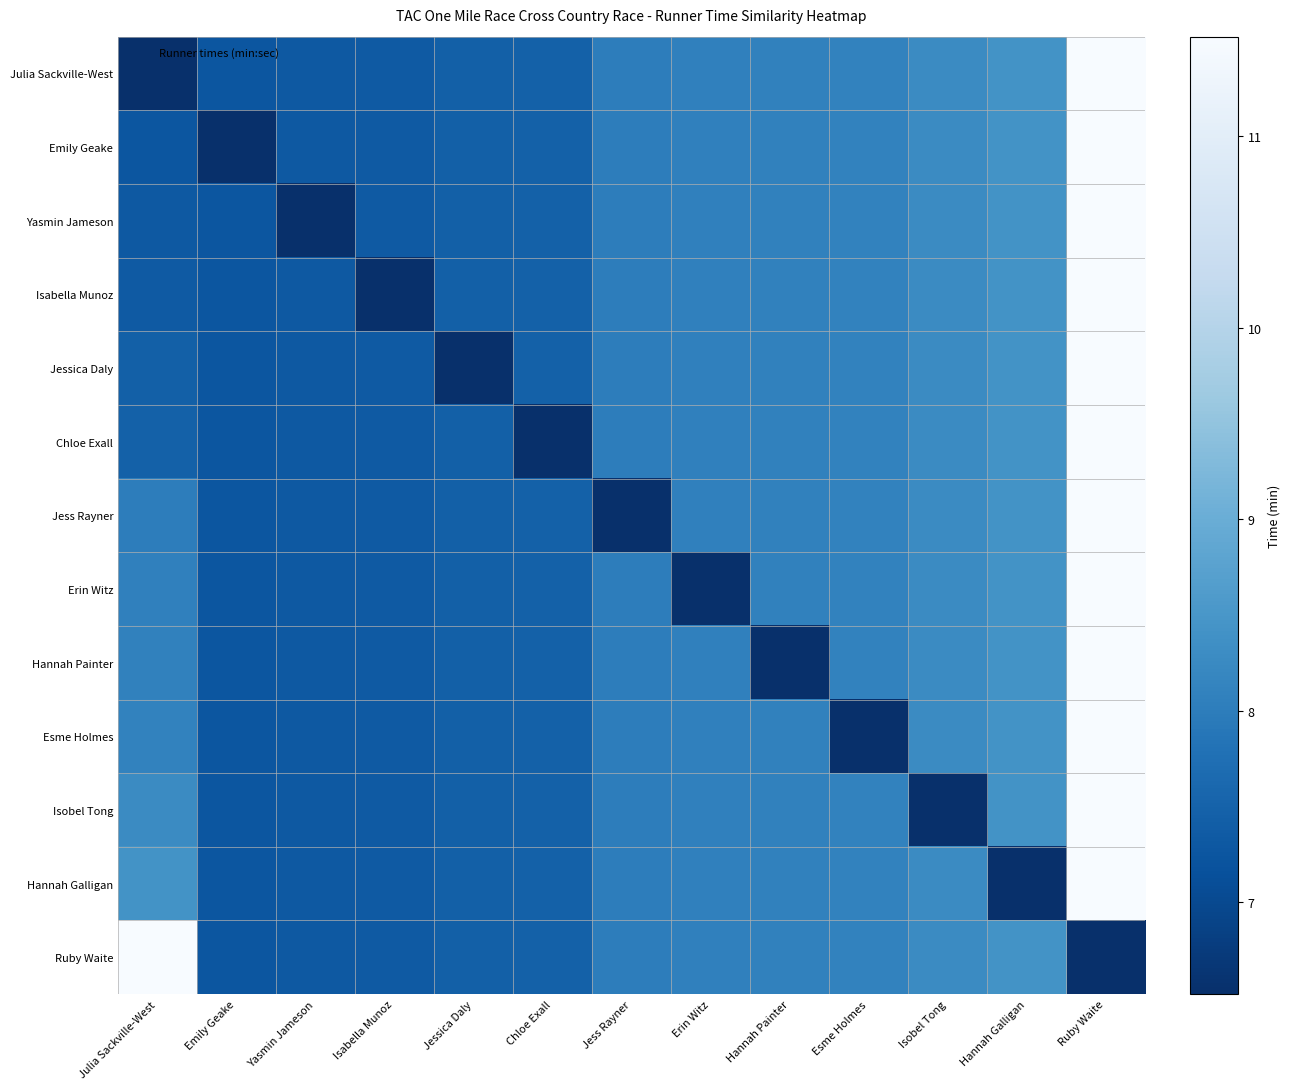

How many categories are shown in the chart?

13